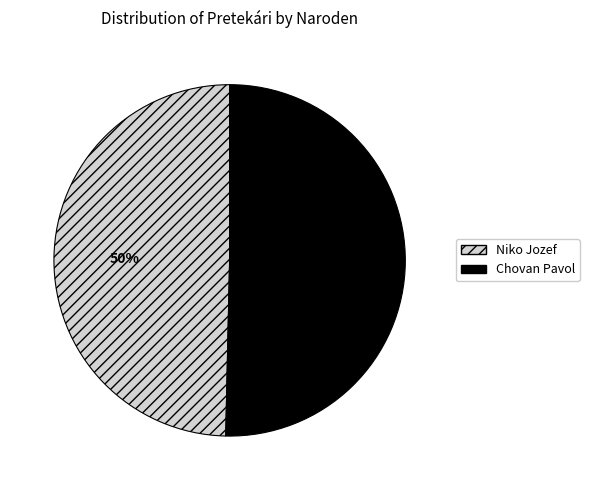

What percentage is the Niko Jozef slice, to the nearest percent?

50%